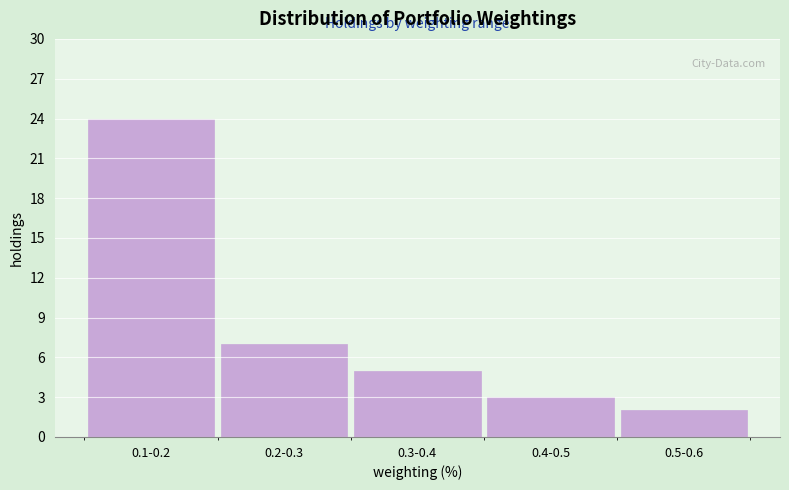

Reading left to right, list all the values displayed in this chart.

24	7	5	3	2